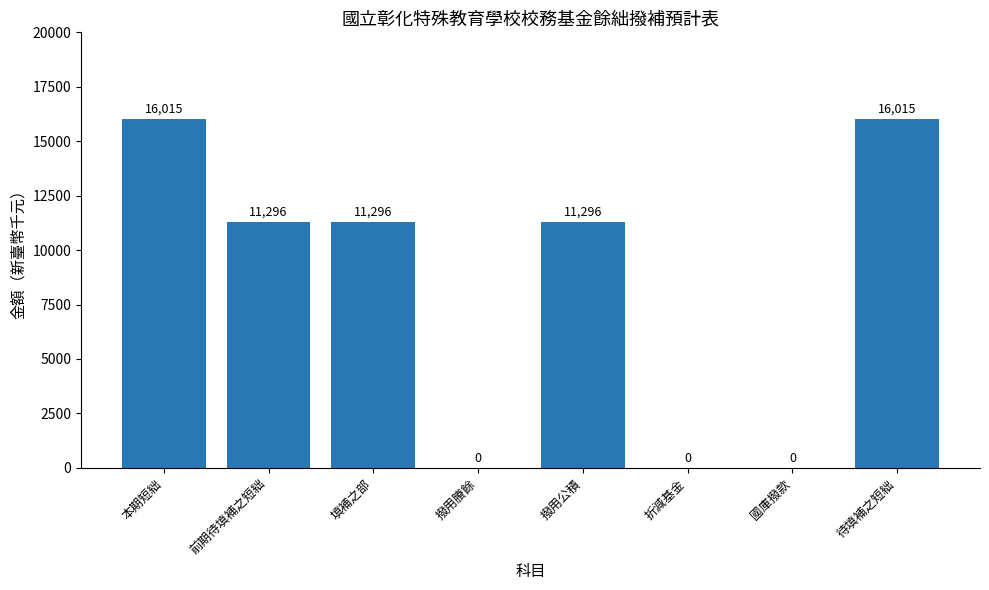

What is the change in value from 折減基金 to 待填補之短絀?

+16015